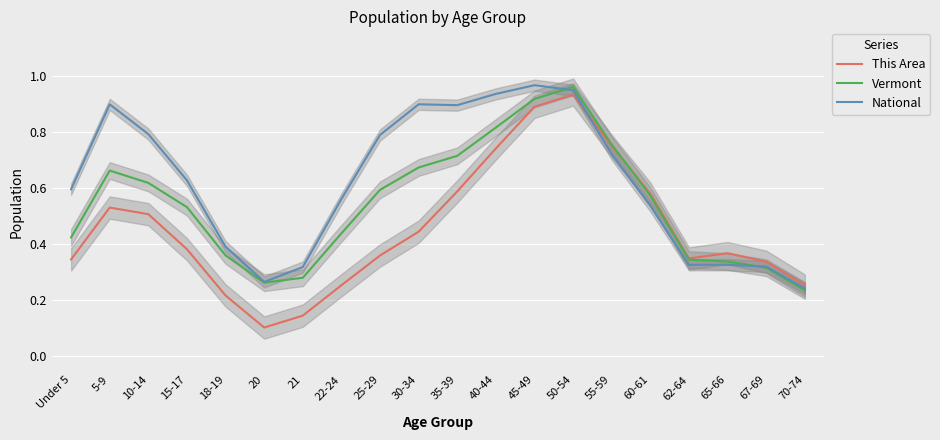

What is the greatest value displayed?

1.0